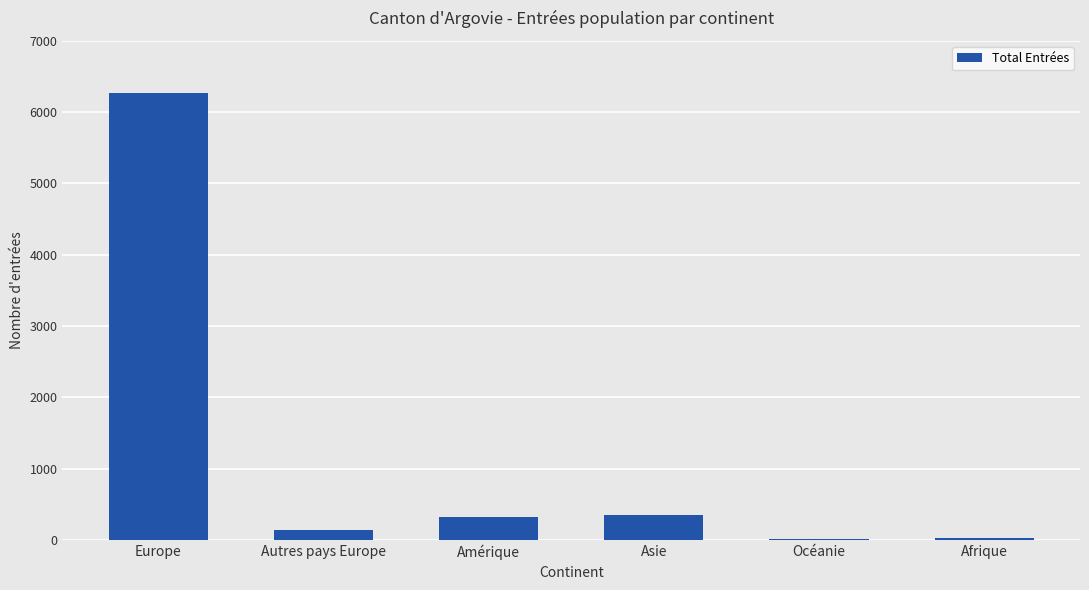

The chart shows a value of 580 at Amérique. True or false?

False